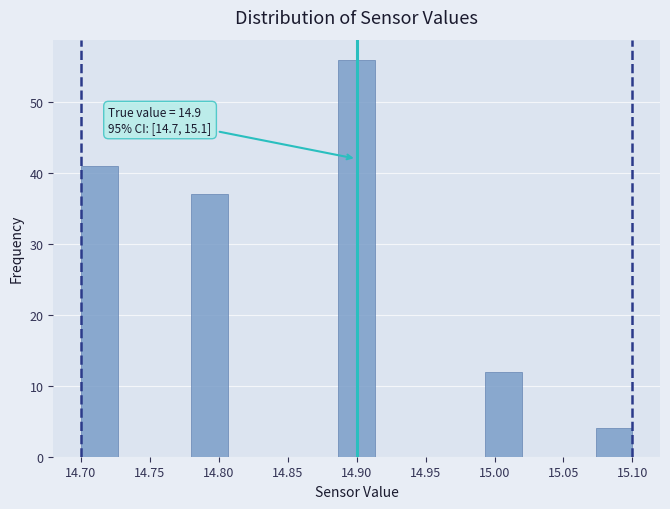

Over which range of the x-axis is the bar tallest?

14.885 to 14.915